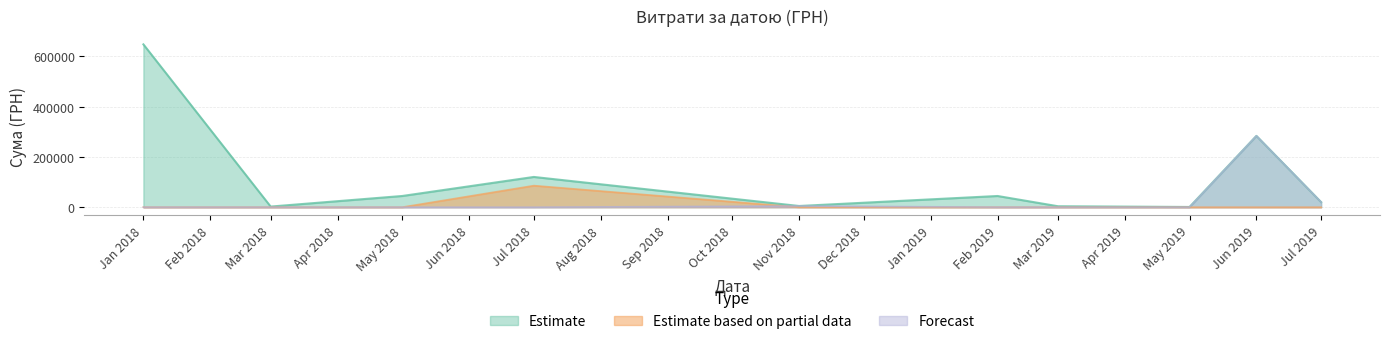

True or false: Estimate has more than 1 interior local peaks.

True